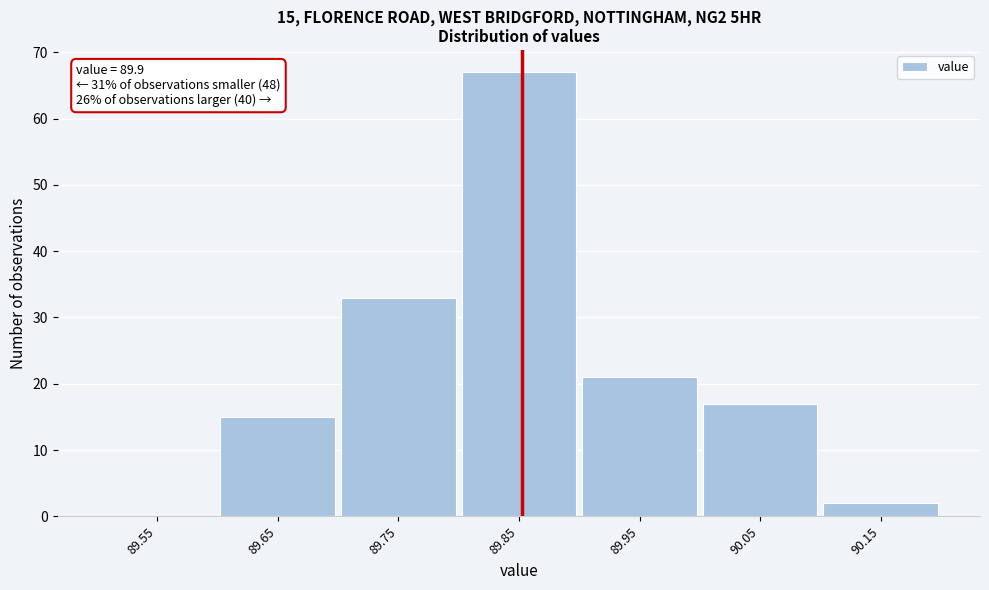

Reading right to left, what are all the values shown in this chart?

90.15=2	90.05=17	89.95=21	89.85=67	89.75=33	89.65=15	89.55=0